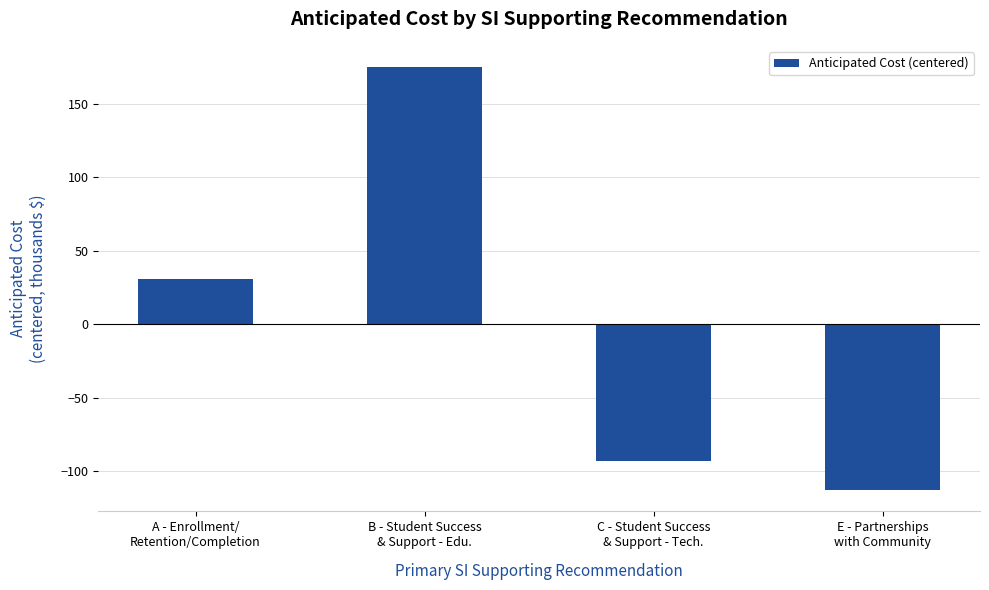

Are the bars grouped side by side (vs. stacked)?

No